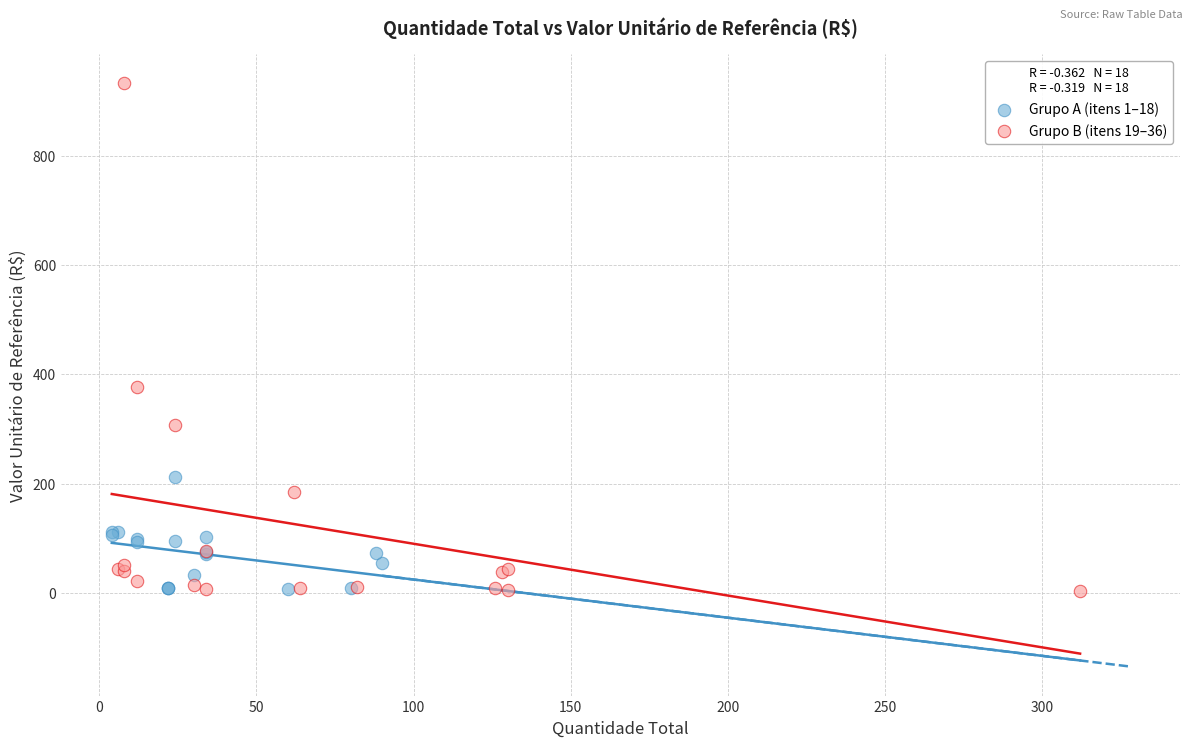

Which series has the largest Y range (max minus min)?

Grupo B (itens 19–36)